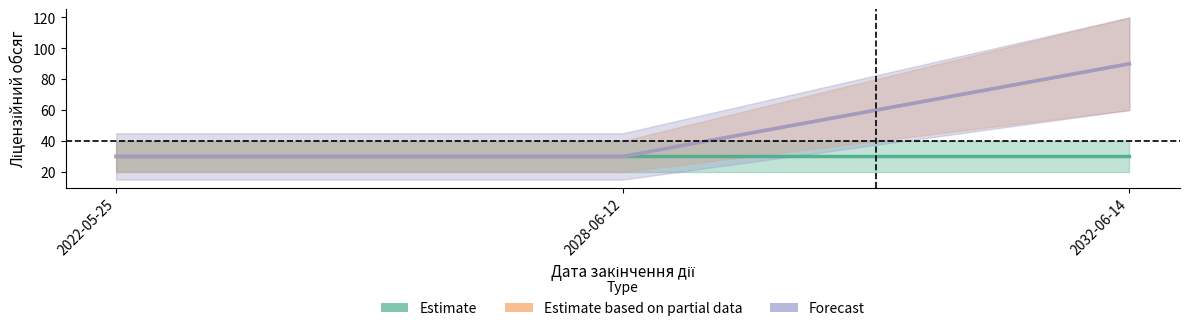

At which category is the sum across all series the highest?

2032-06-14